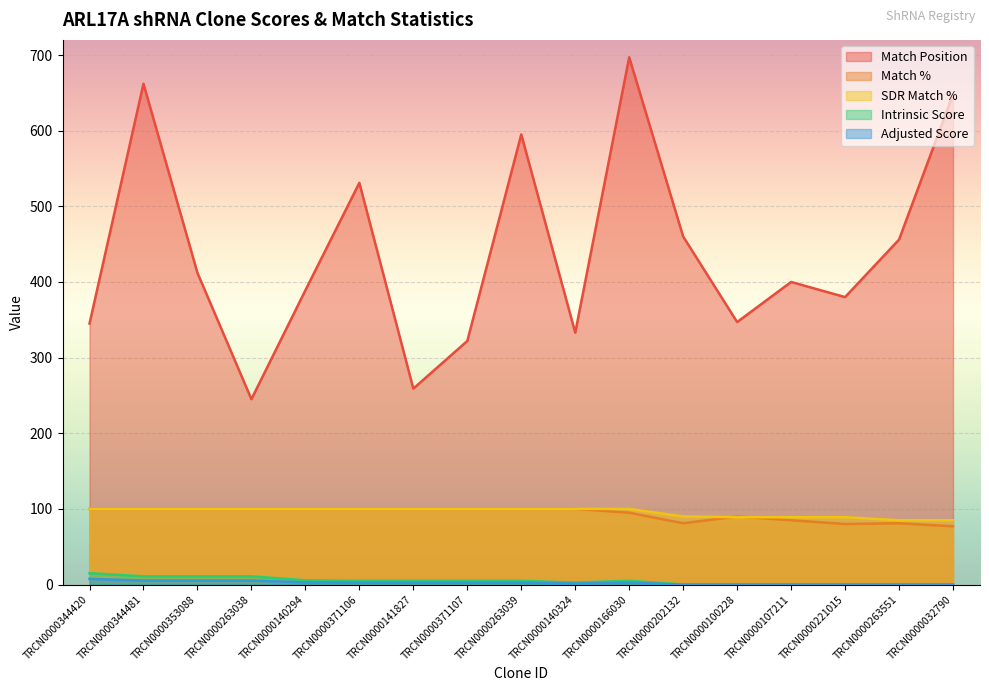

Between TRCN0000202132 and TRCN0000263551, which series saw the biggest shift?

SDR Match %